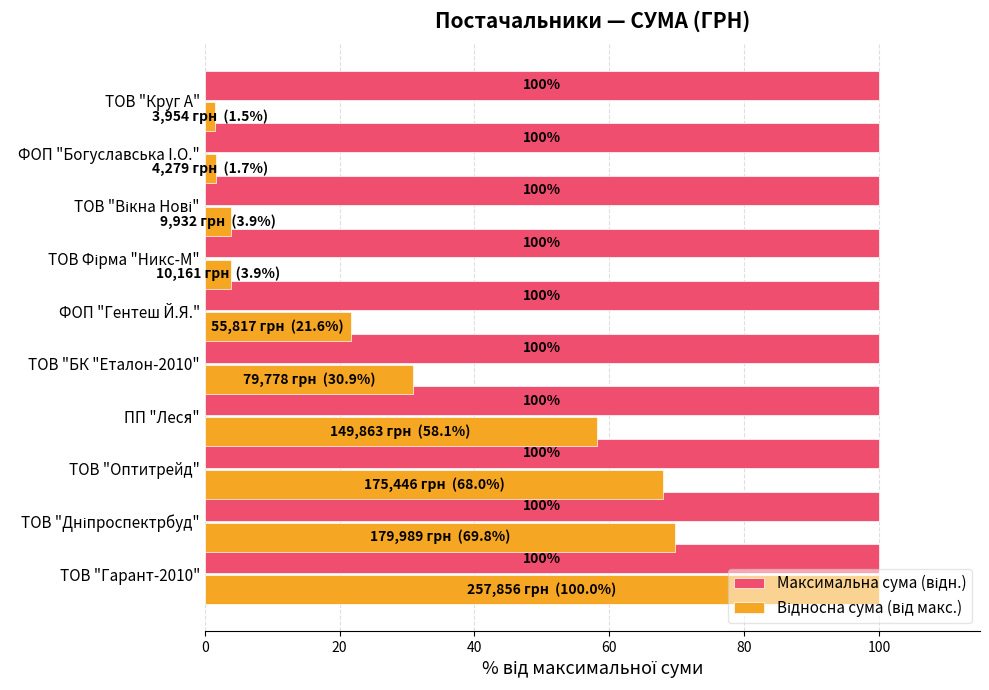

At how many categories does at least one series exceed 44?

10